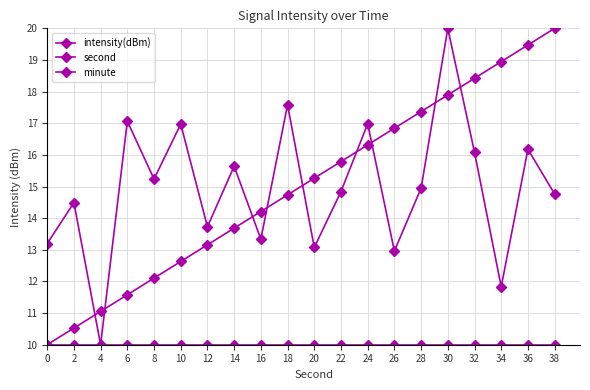

Which series has the largest total across all categories?

second